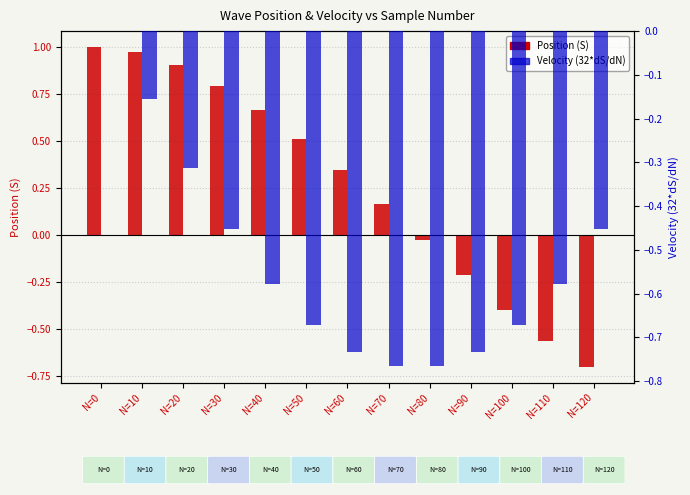

Which label corresponds to the largest value in the chart?

N=0